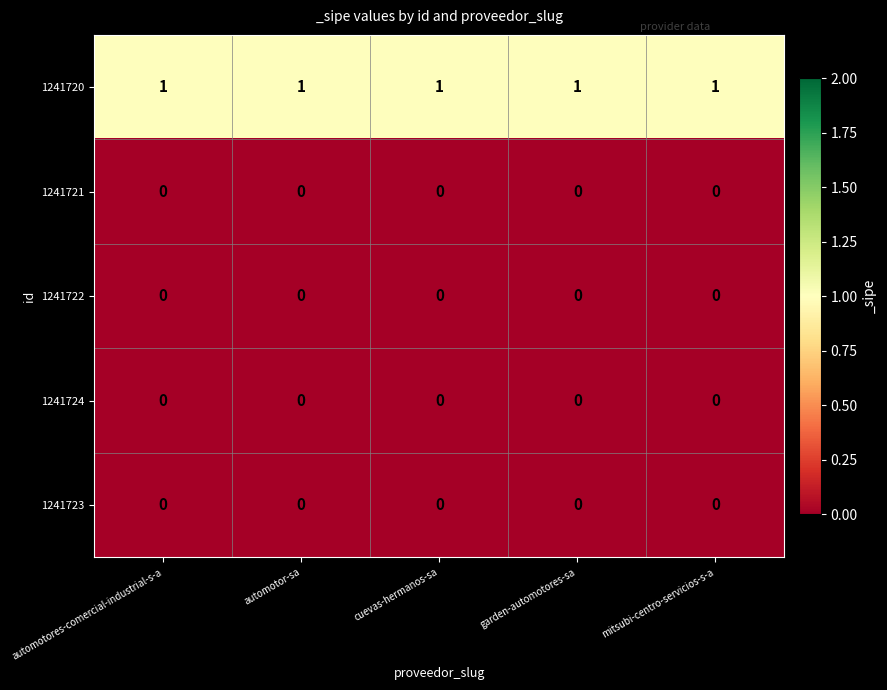

How many distinct data groups are displayed?

5